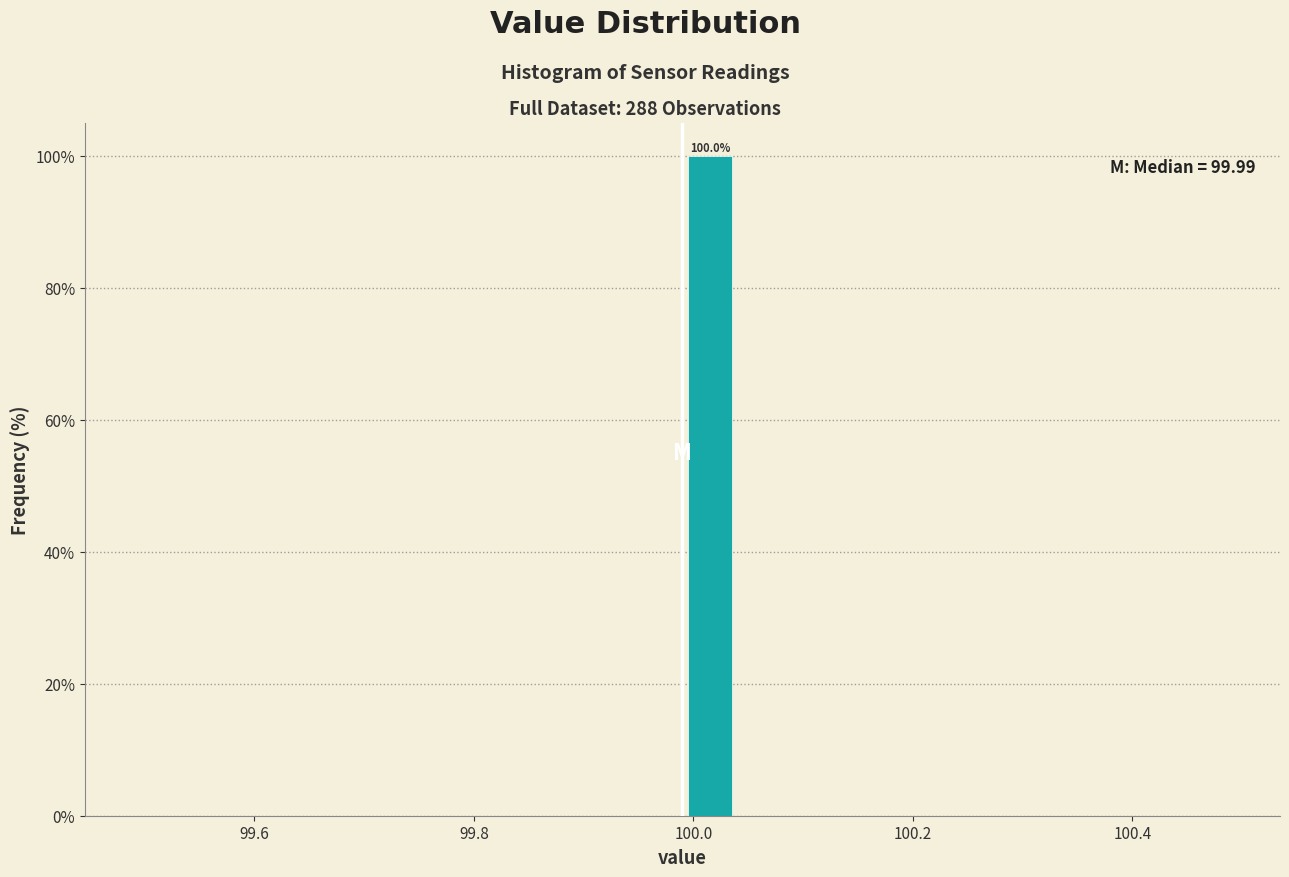

Around what value on the x-axis is the tallest bar? Give the approximate position of its centre, as read against the axis.

100.02